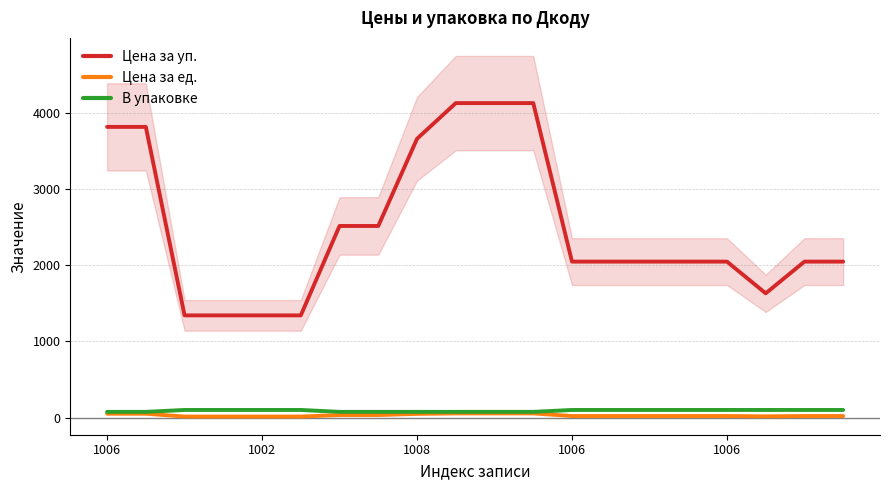

What is the difference between the Цена за уп. values at 1006 and 8?

2315.5